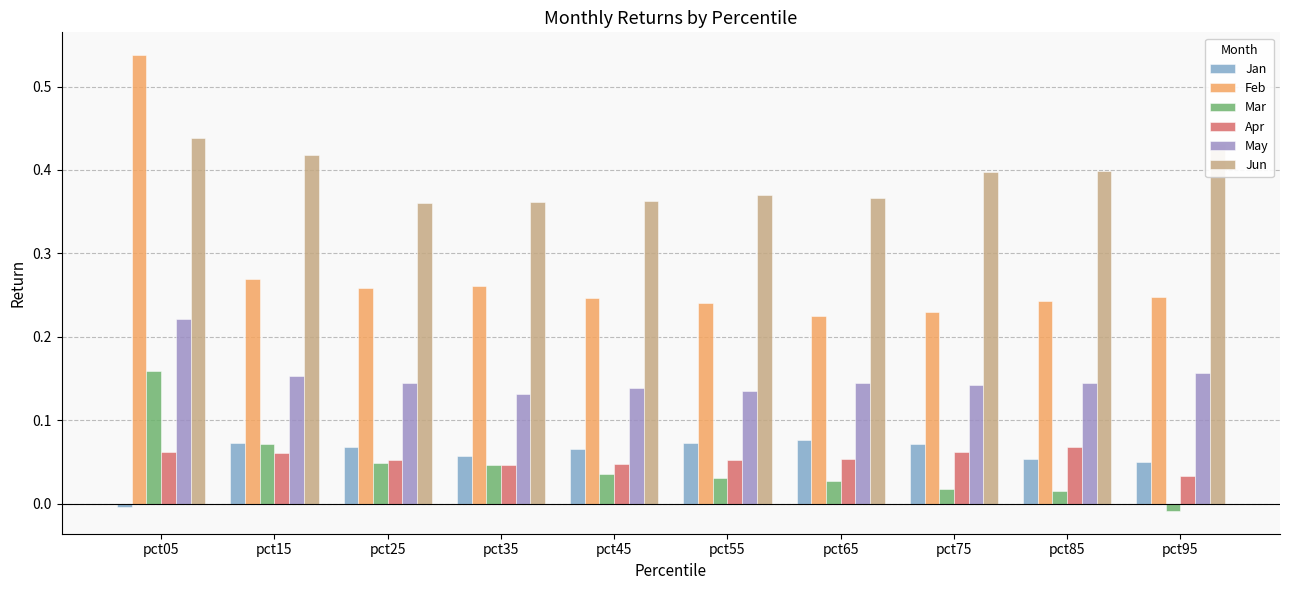

Reading right to left, what are all the values shown in this chart?

Jan: 0.1	0.1	0.1	0.1	0.1	0.1	0.1	0.1	0.1	-0.0
Feb: 0.2	0.2	0.2	0.2	0.2	0.2	0.3	0.3	0.3	0.5
Mar: -0.0	0.0	0.0	0.0	0.0	0.0	0.0	0.0	0.1	0.2
Apr: 0.0	0.1	0.1	0.1	0.1	0.0	0.0	0.1	0.1	0.1
May: 0.2	0.1	0.1	0.1	0.1	0.1	0.1	0.1	0.2	0.2
Jun: 0.4	0.4	0.4	0.4	0.4	0.4	0.4	0.4	0.4	0.4